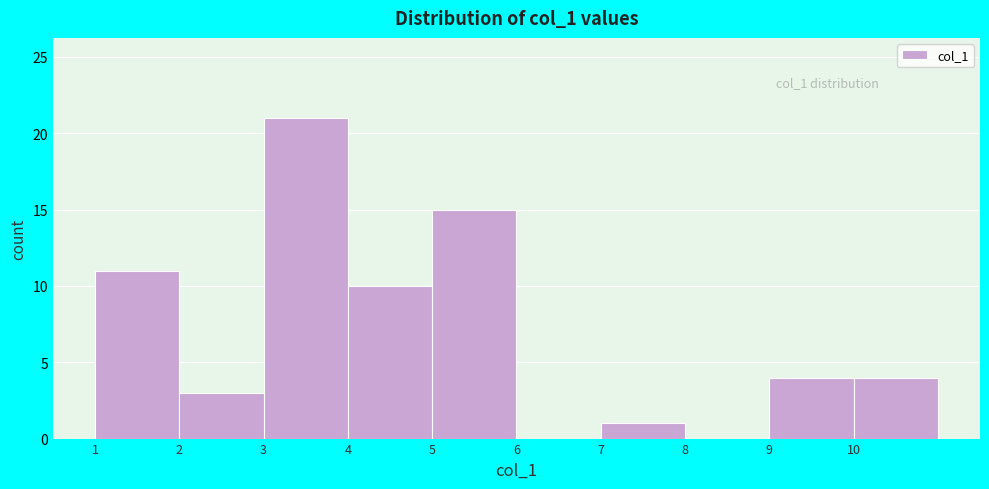

Which range on the x-axis has the tallest bar?

3 to 4